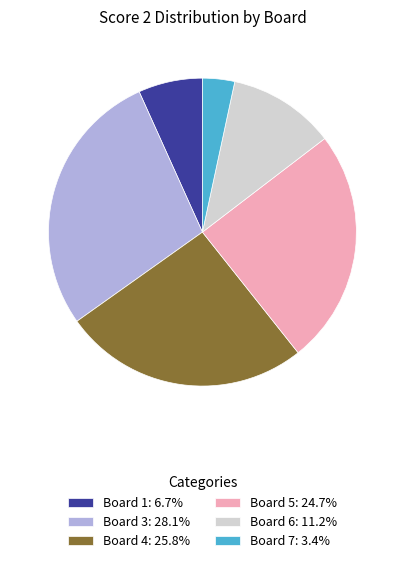

Do Board 7: 3.4% and Board 3: 28.1% together represent more than half of the pie?

No